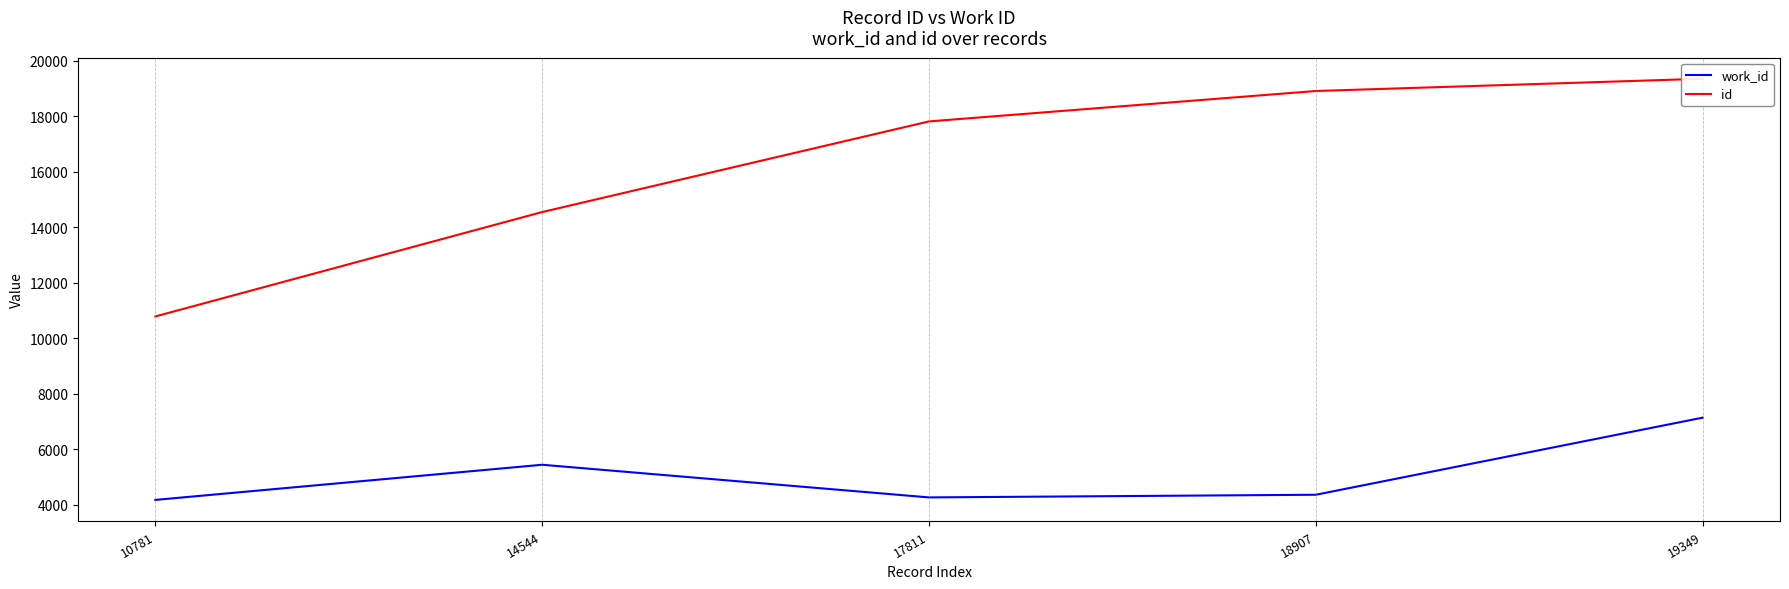

How many distinct data groups are displayed?

2